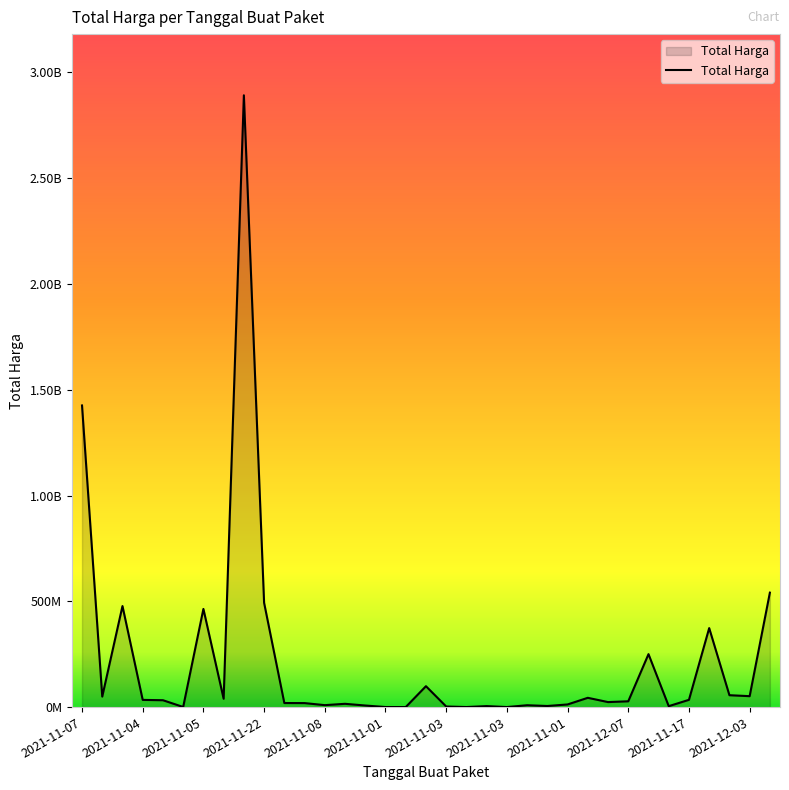

Is this an area chart (filled region under the line)?

Yes